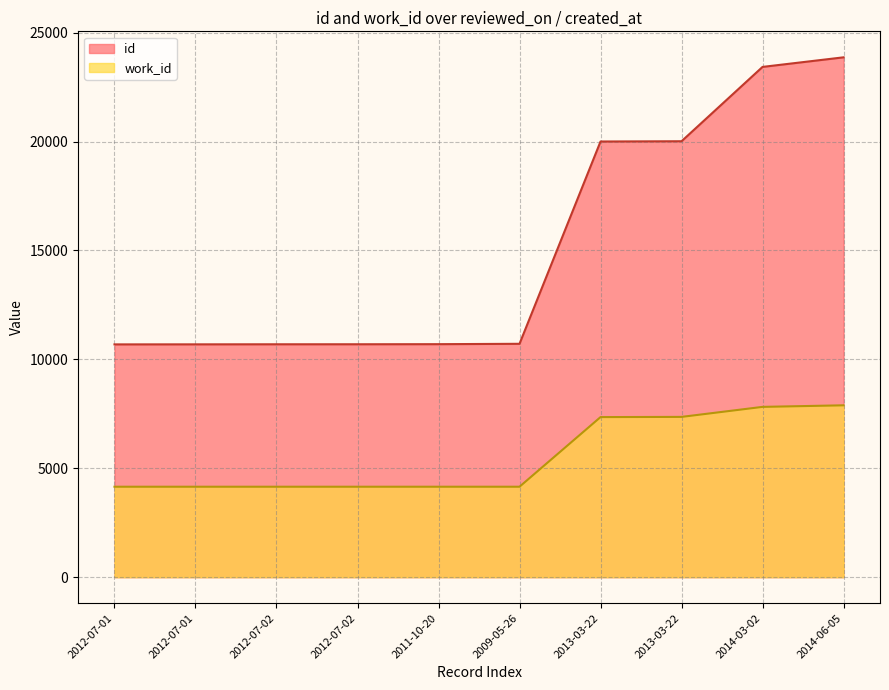

What is the label of the 5th point from the right?

2009-05-26